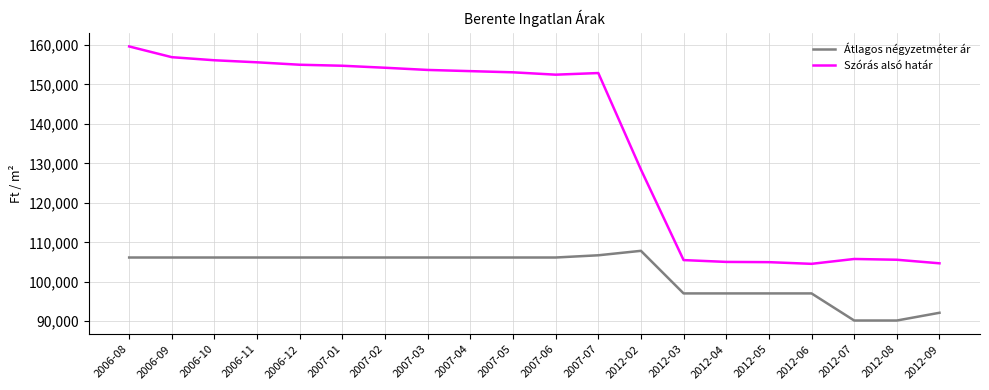

Which series has the largest total across all categories?

Szórás alsó határ